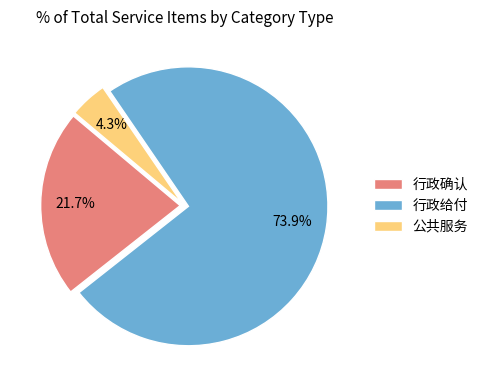

Is it true that 行政给付 is 64% of the pie?

False